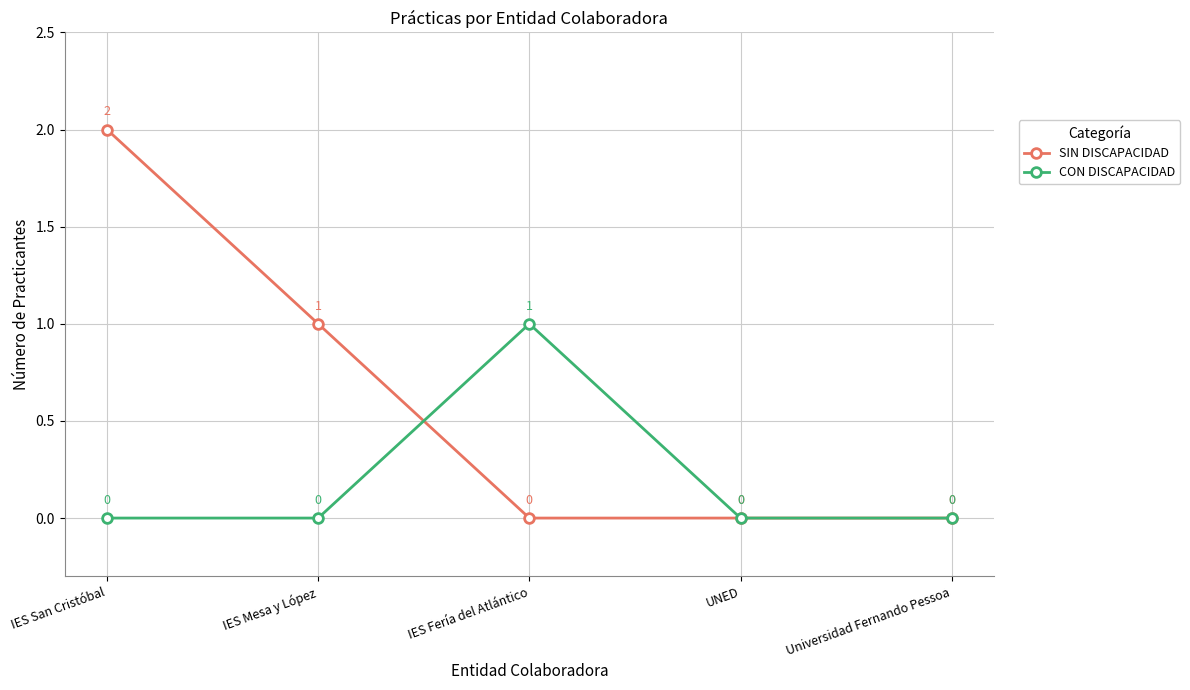

Reading left to right, list all the values displayed in this chart.

SIN DISCAPACIDAD: IES San Cristóbal=2	IES Mesa y López=1	IES Fería del Atlántico=0	UNED=0	Universidad Fernando Pessoa=0
CON DISCAPACIDAD: IES San Cristóbal=0	IES Mesa y López=0	IES Fería del Atlántico=1	UNED=0	Universidad Fernando Pessoa=0